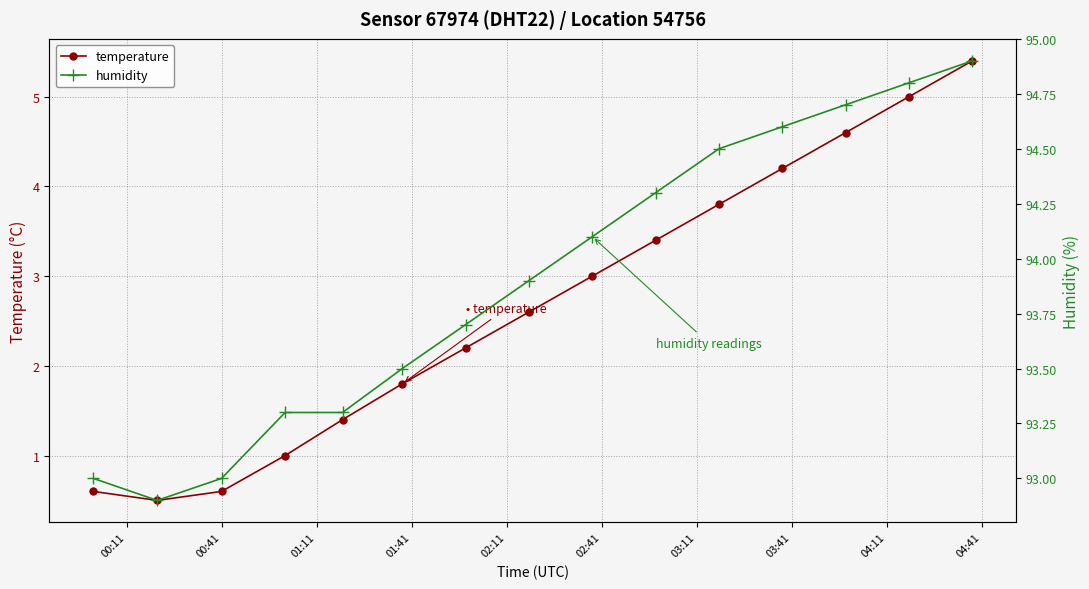

How many interior local valleys does the humidity series have?

1